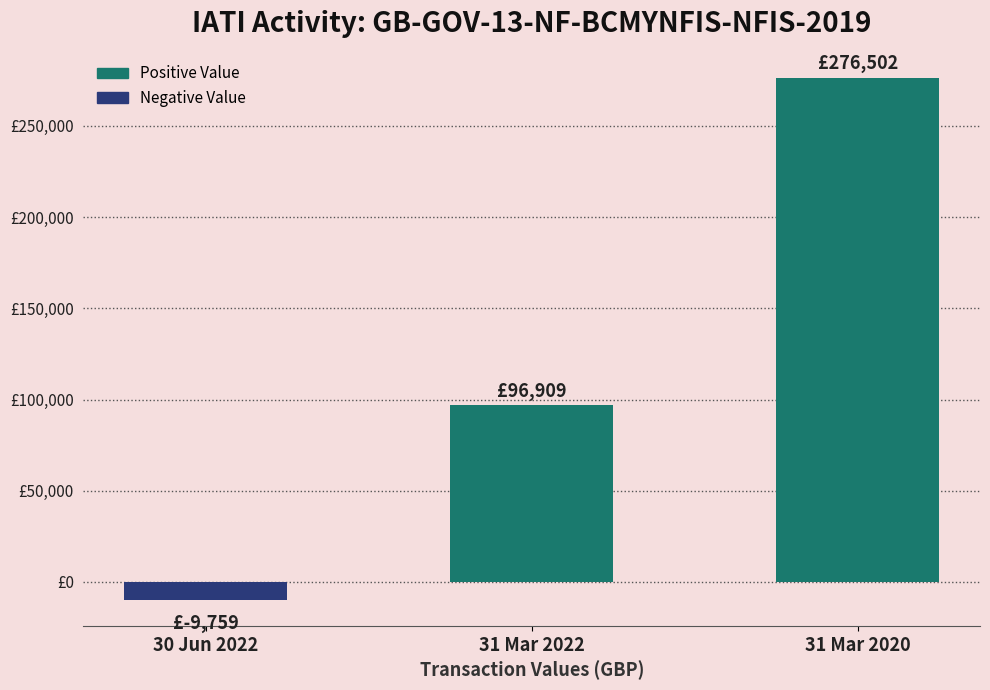

What is the value of the 2nd bar from the left?

96909.2